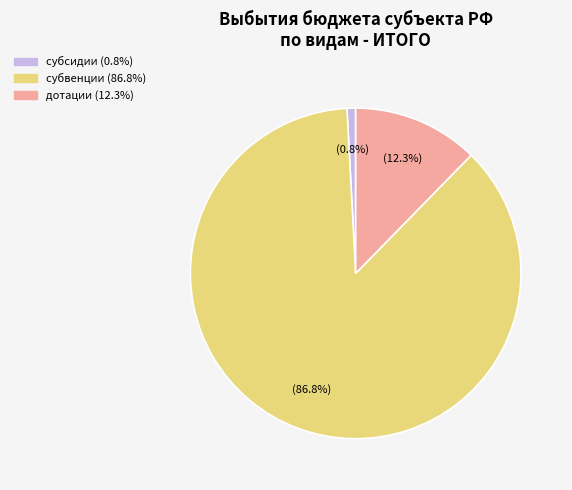

Does any single category account for the majority?

Yes